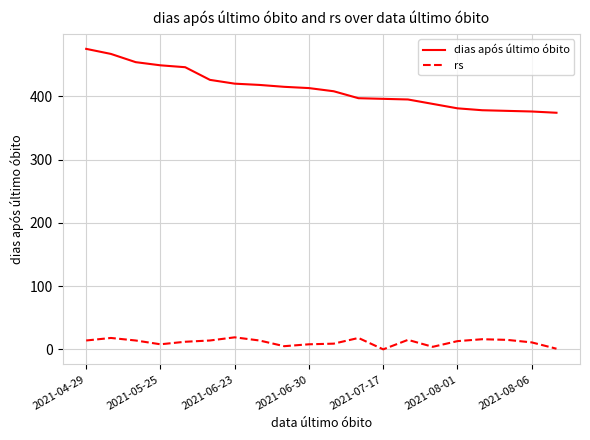

Which series has the widest spread of values?

dias após último óbito